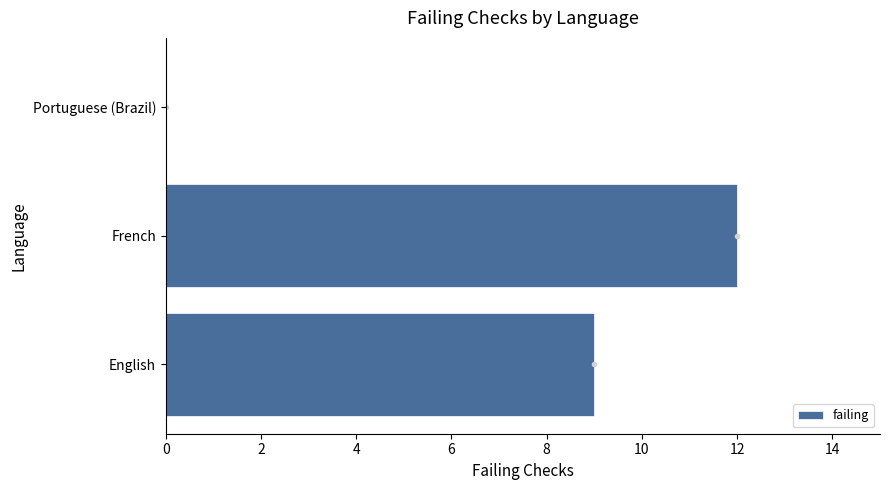

The value at French is 12. True or false?

True